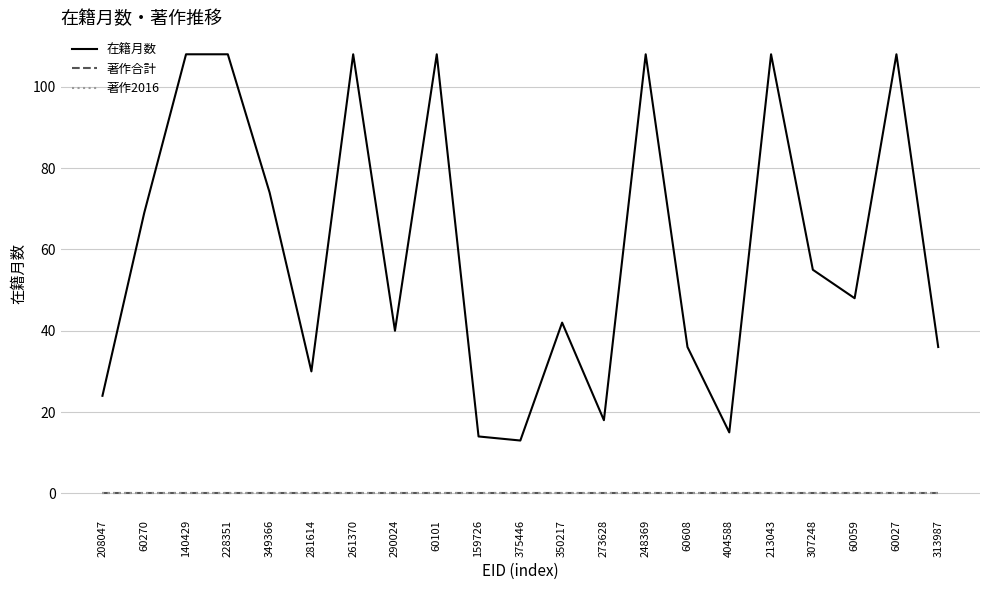

Which series has the largest range (max minus min)?

在籍月数